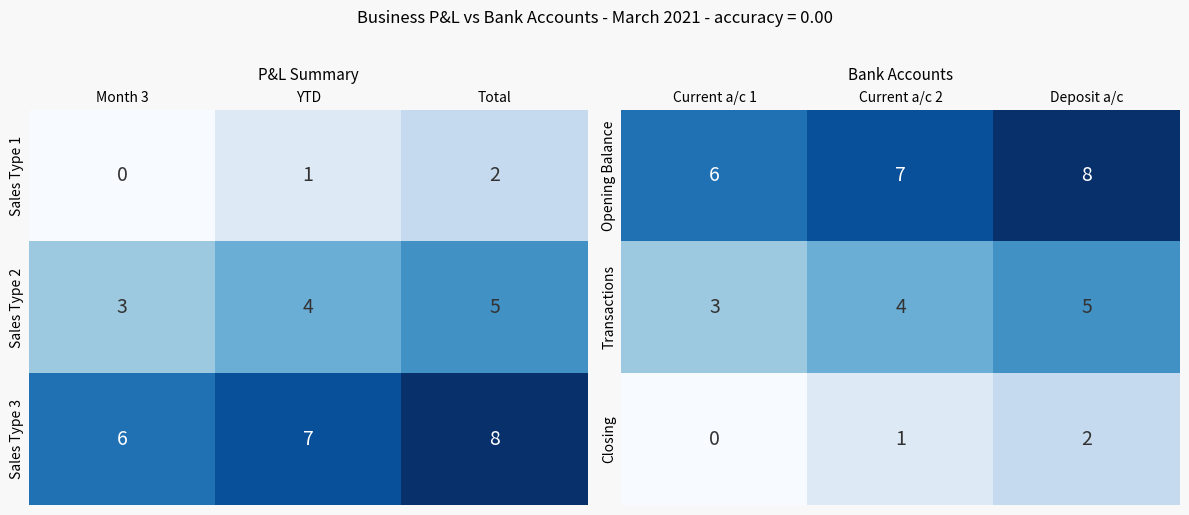

List the labels in order of Transactions value, largest first.

Deposit a/c, Current a/c 2, Current a/c 1